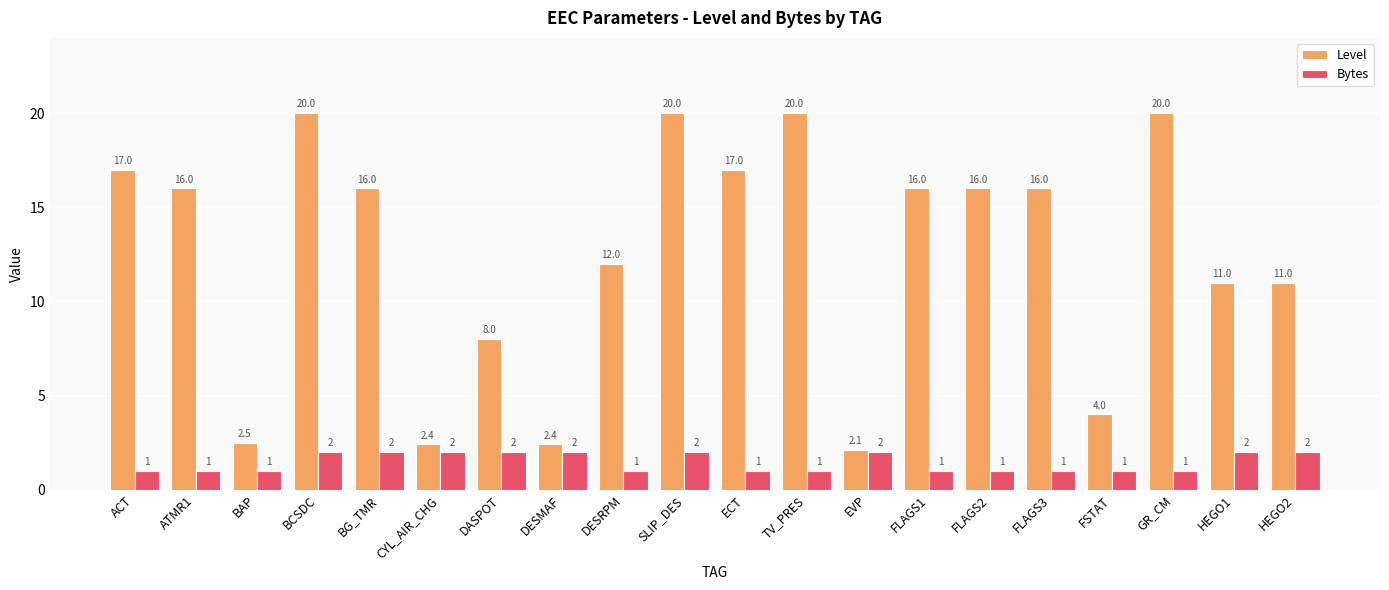

List the series in order of their peak value, highest first.

Level, Bytes